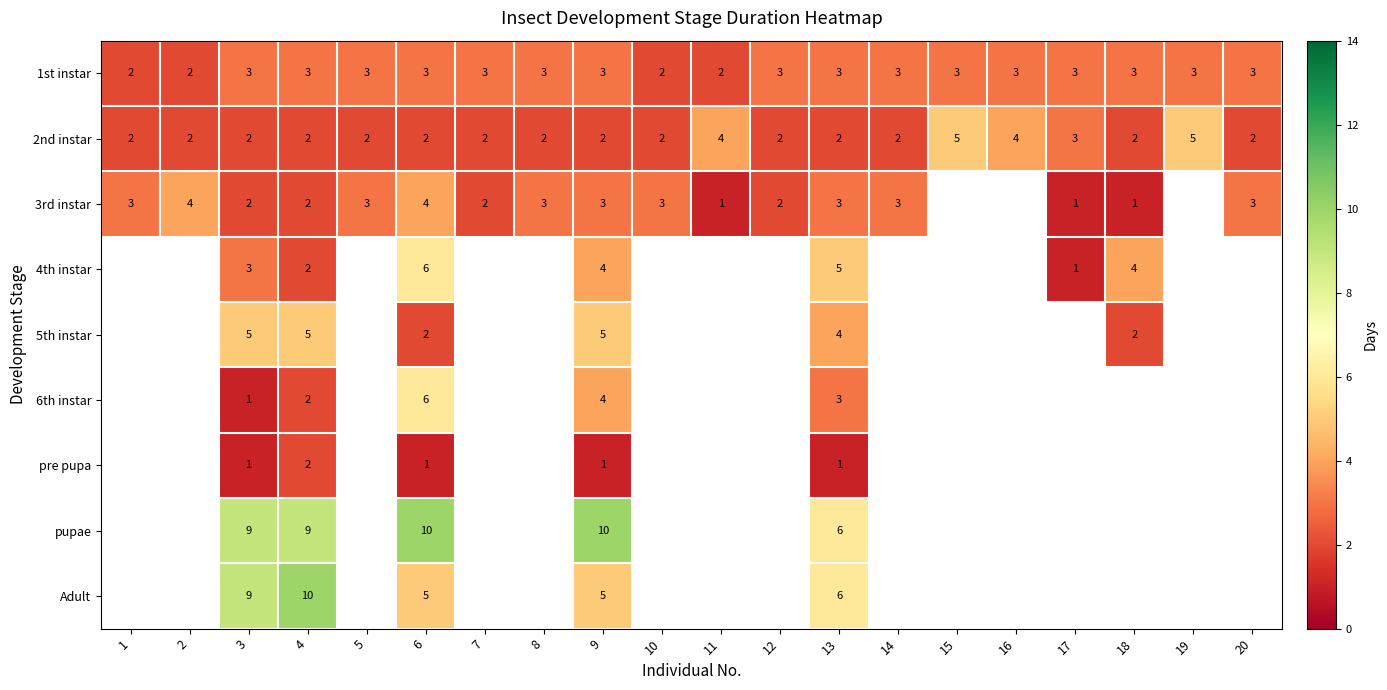

Which has a higher value, 1 or 19?

19